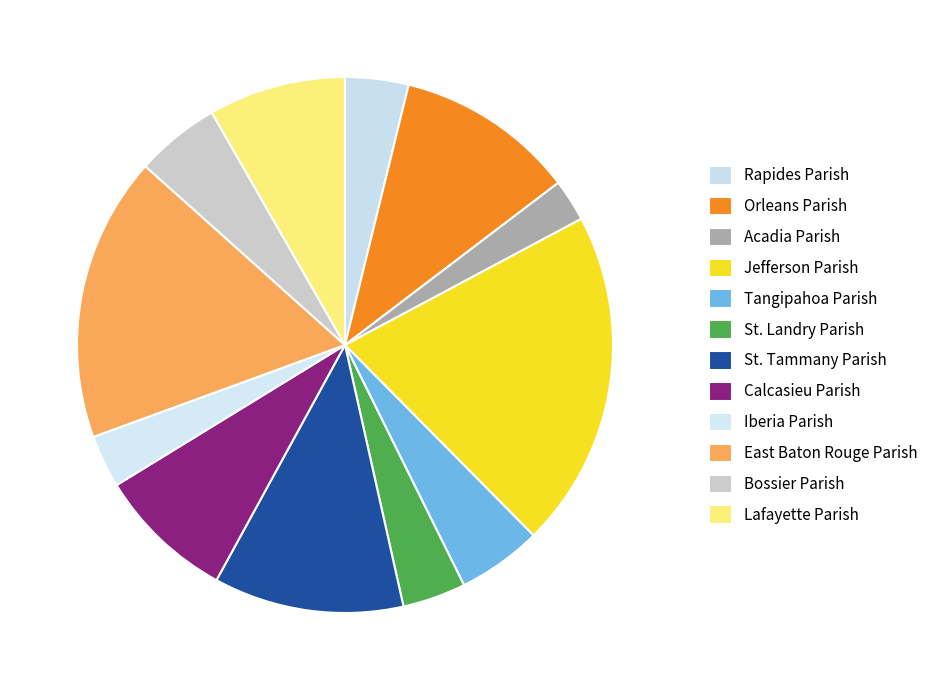

What percentage do Rapides Parish and Acadia Parish together represent?

6.4%